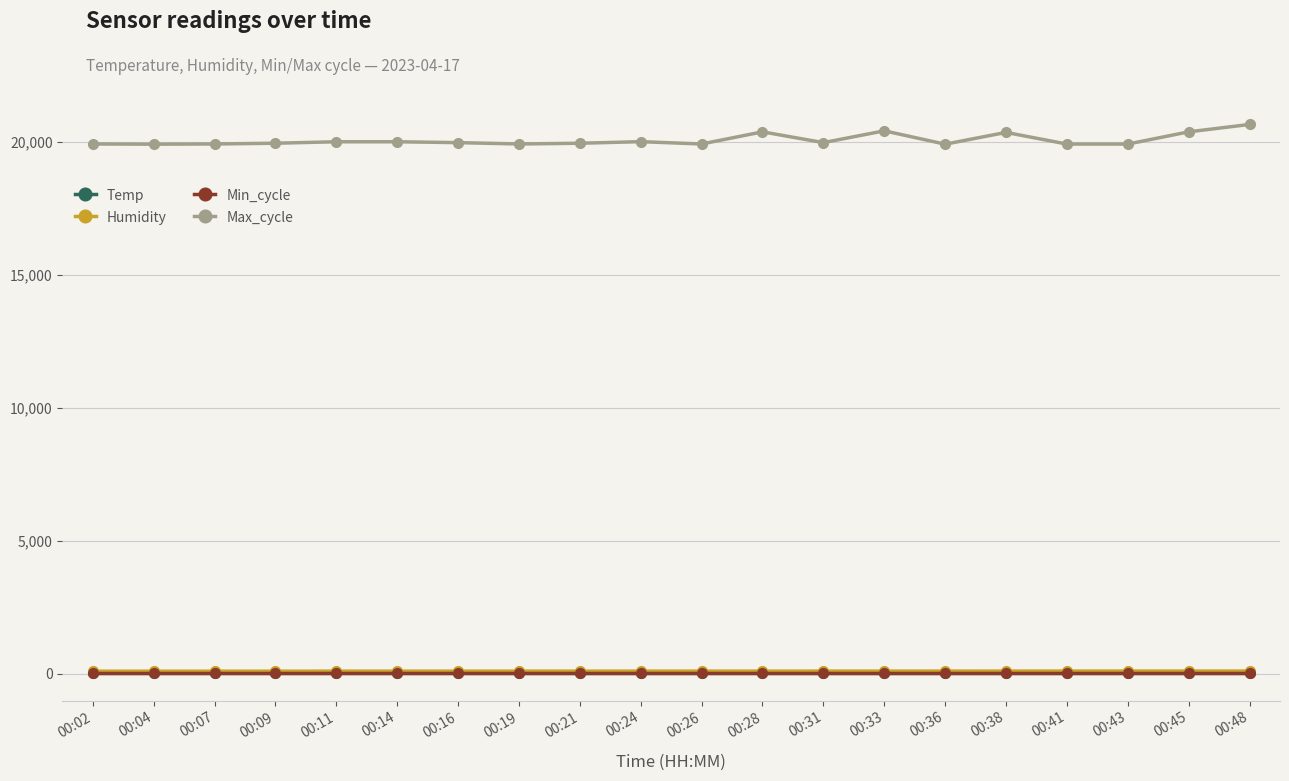

Which series has the largest total across all categories?

Max_cycle